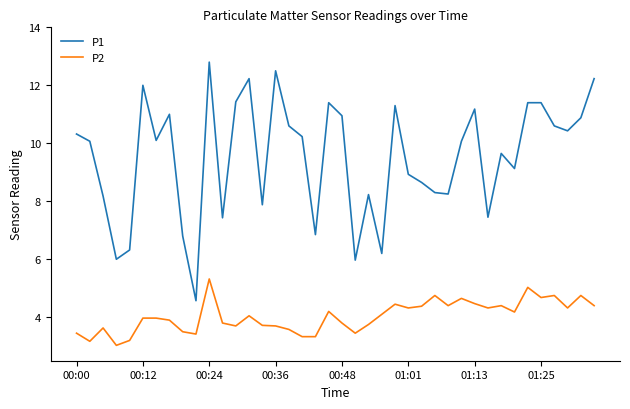

Which series has the largest total across all categories?

P1